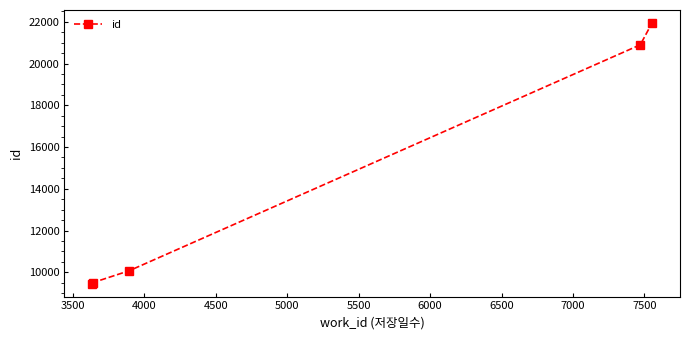

What is the sum of all values?

71878